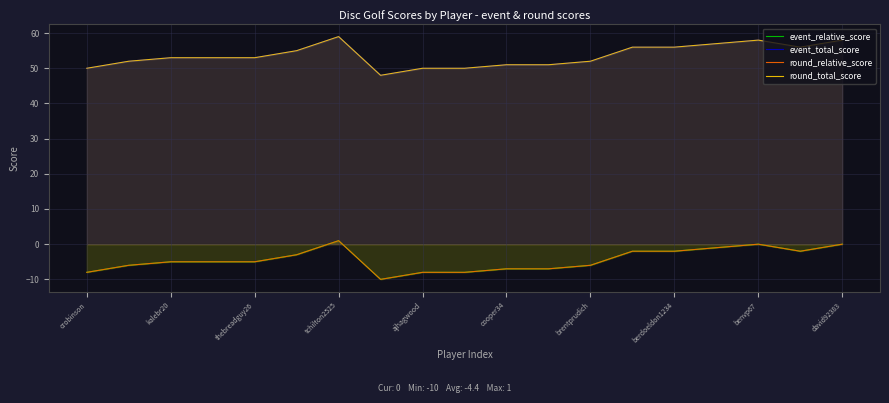

What is the difference between the event_relative_score values at 18 and 17?

2